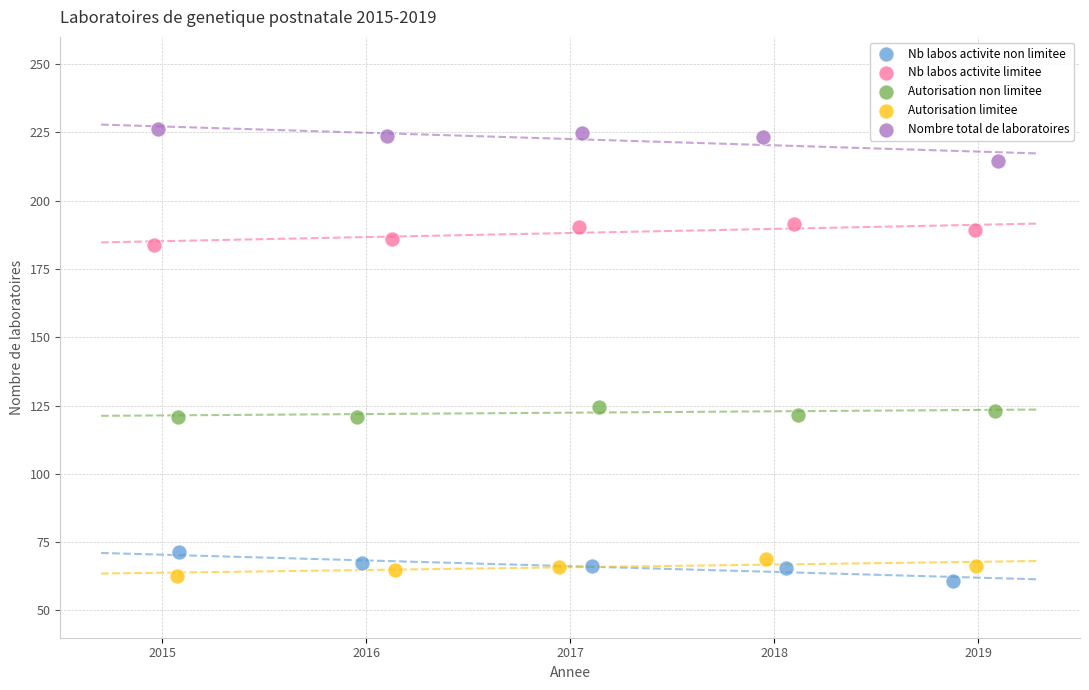

Which series contains the highest Y value?

Nombre total de laboratoires